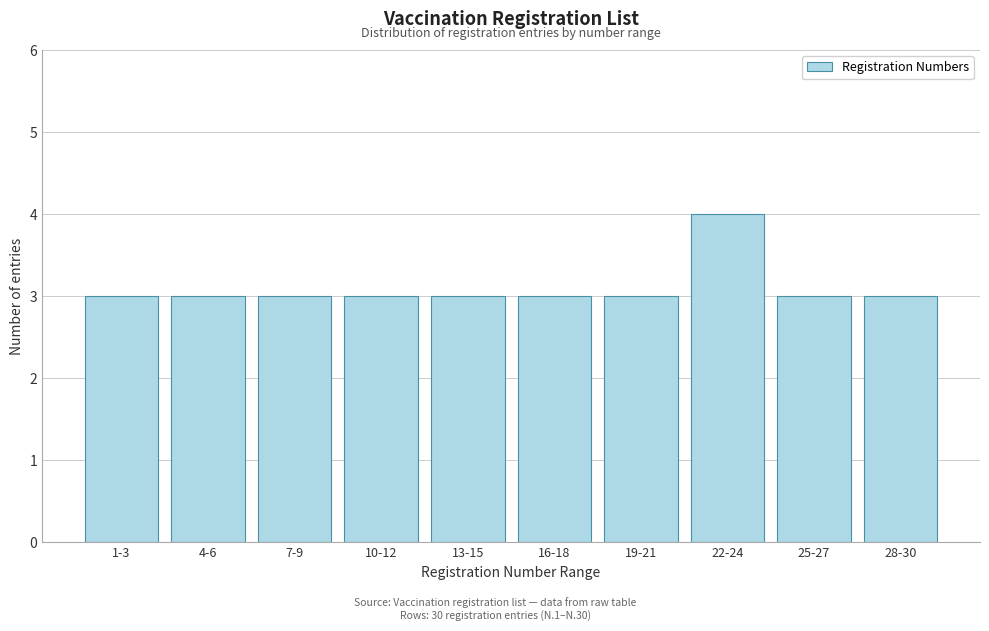

Reading right to left, what are all the values shown in this chart?

28-30=3	25-27=3	22-24=4	19-21=3	16-18=3	13-15=3	10-12=3	7-9=3	4-6=3	1-3=3